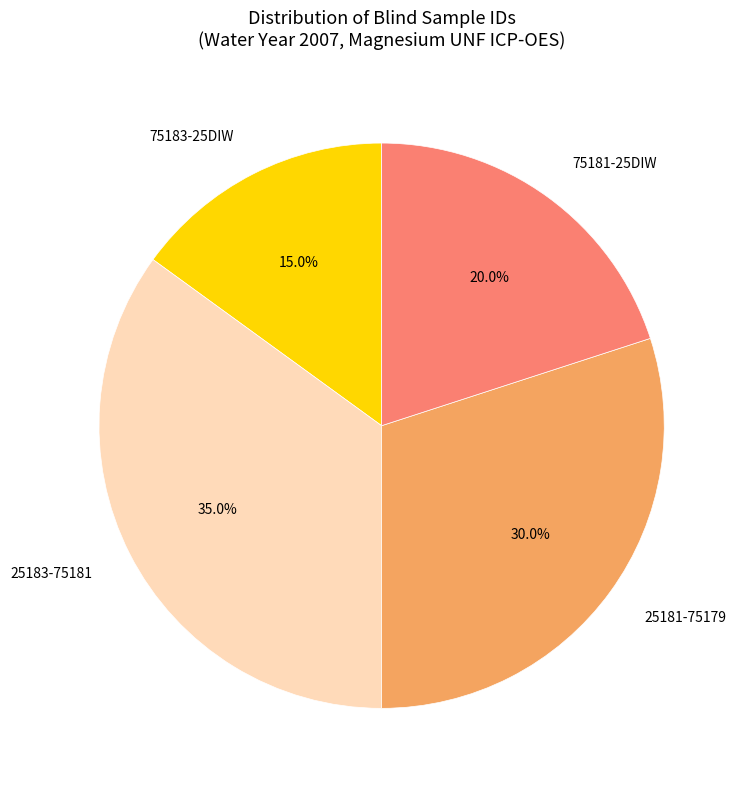

What is the total percentage of 25181-75179 and 75183-25DIW?

45.0%